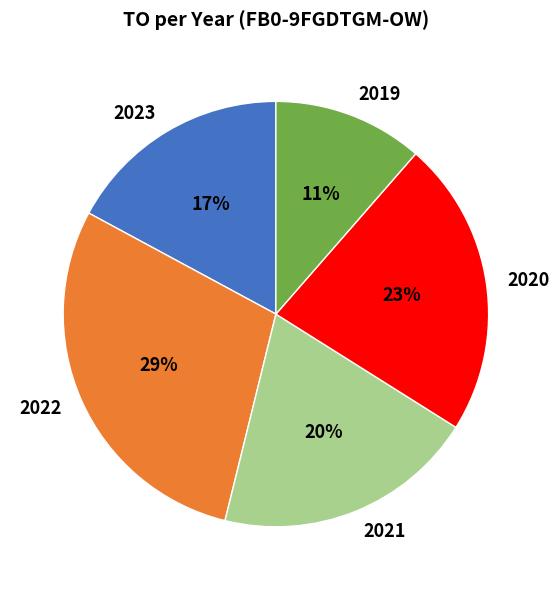

True or false: 2023 accounts for 17% of the total.

True